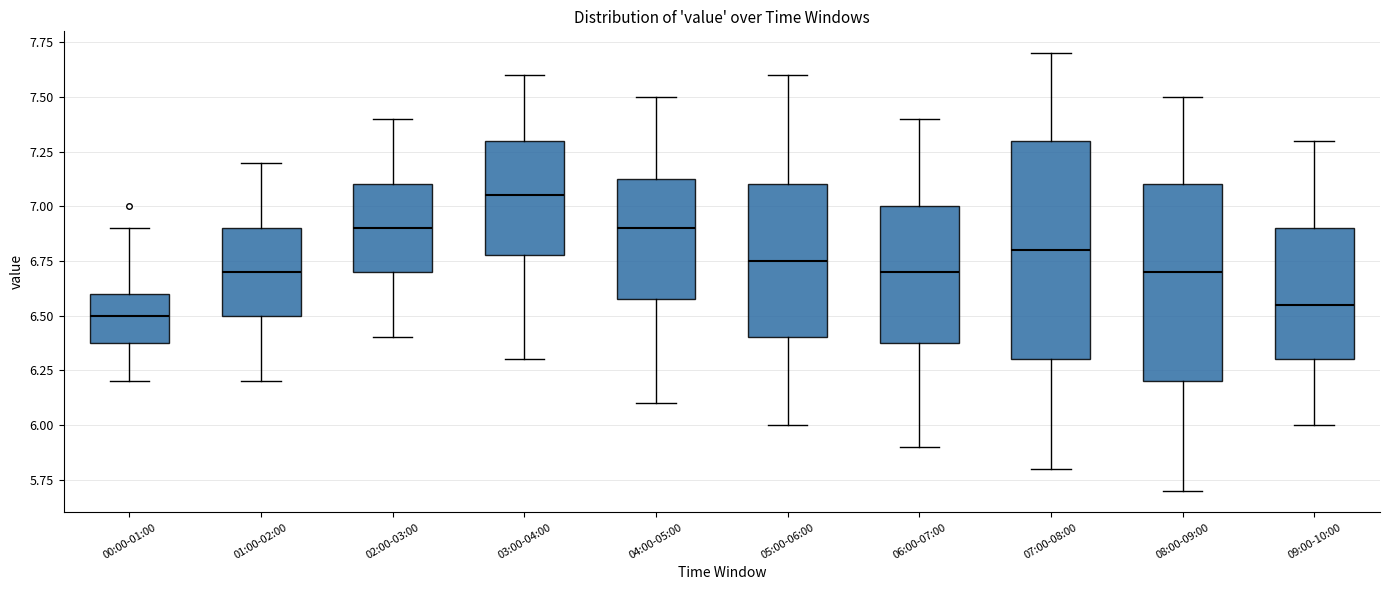

Where does the median line of the box for 09:00-10:00 sit on the y-axis? The values are not printed on the chart, so give them approximately, as read against the axis.

6.55